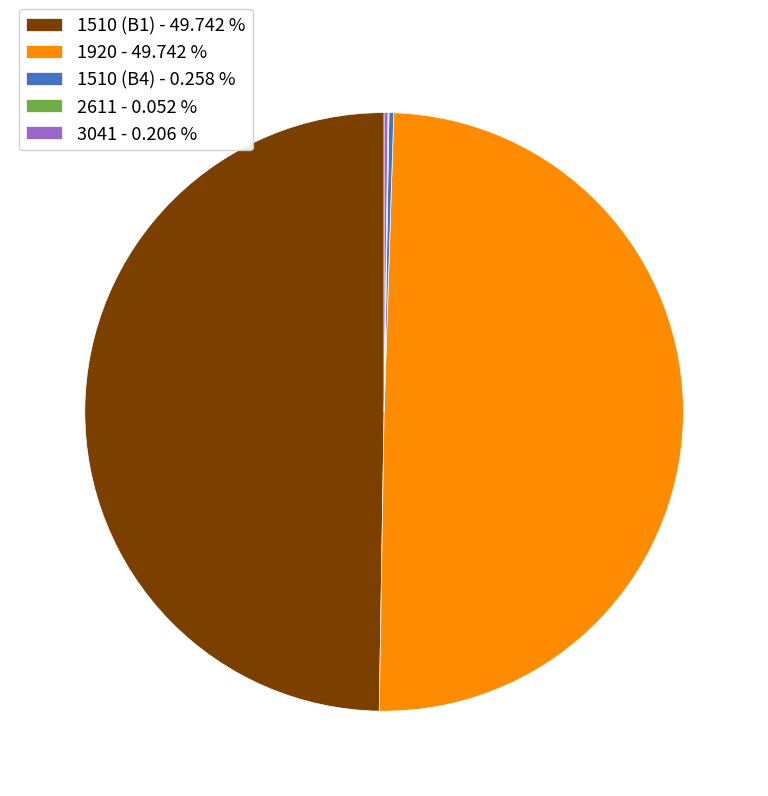

Is the sum of 1510 (B1) - 49.742 % and 1920 - 49.742 % greater than half?

Yes